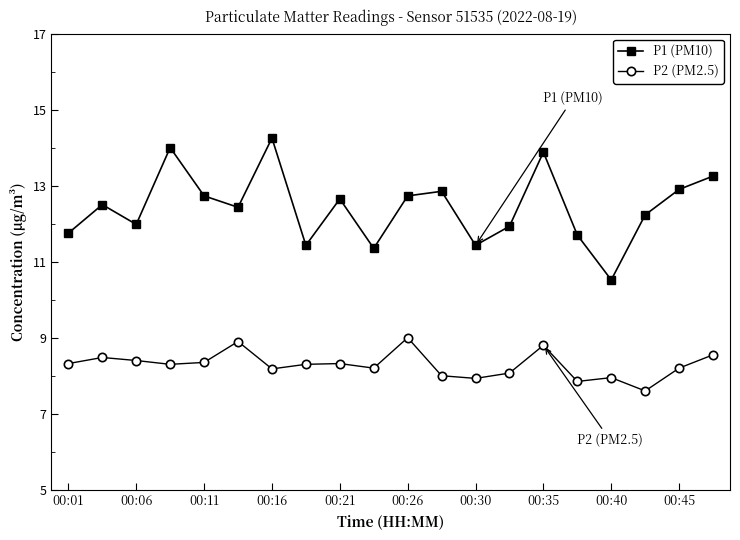

What is the sum of all P2 (PM2.5) values?

165.7